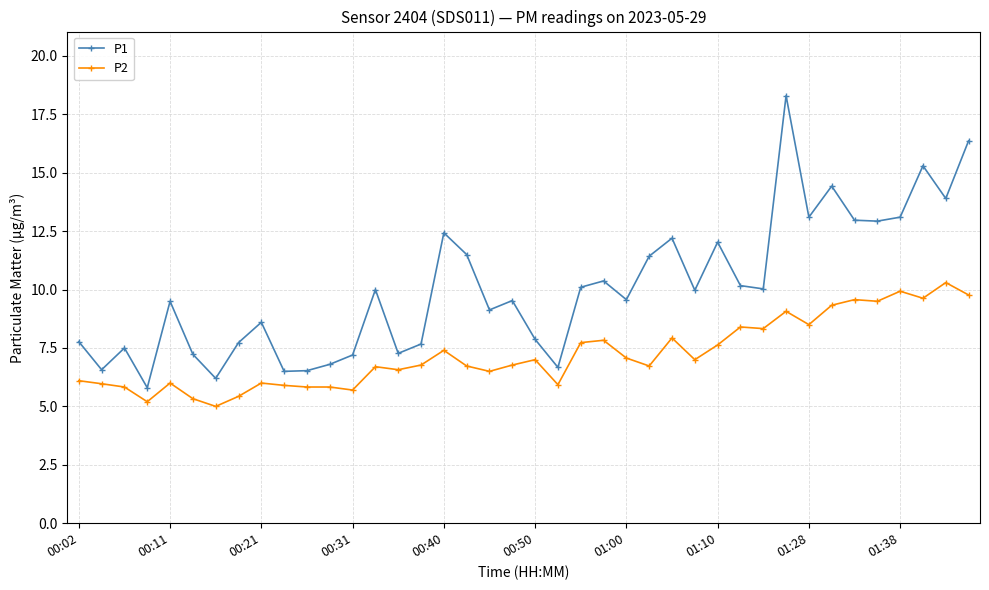

What is the maximum value for P2?

10.3